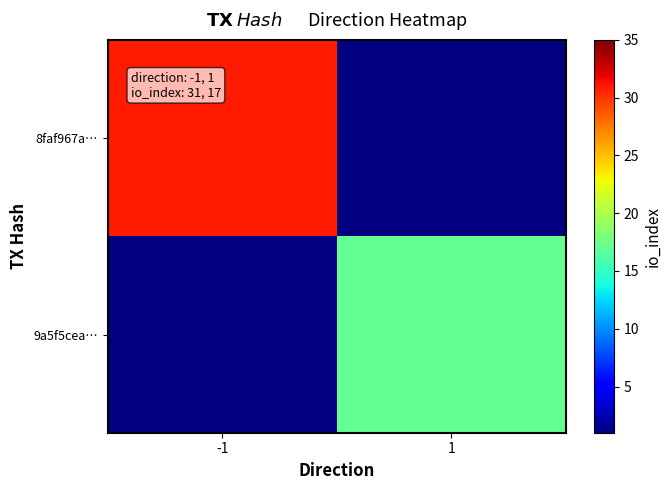

What is the greatest value displayed?

31